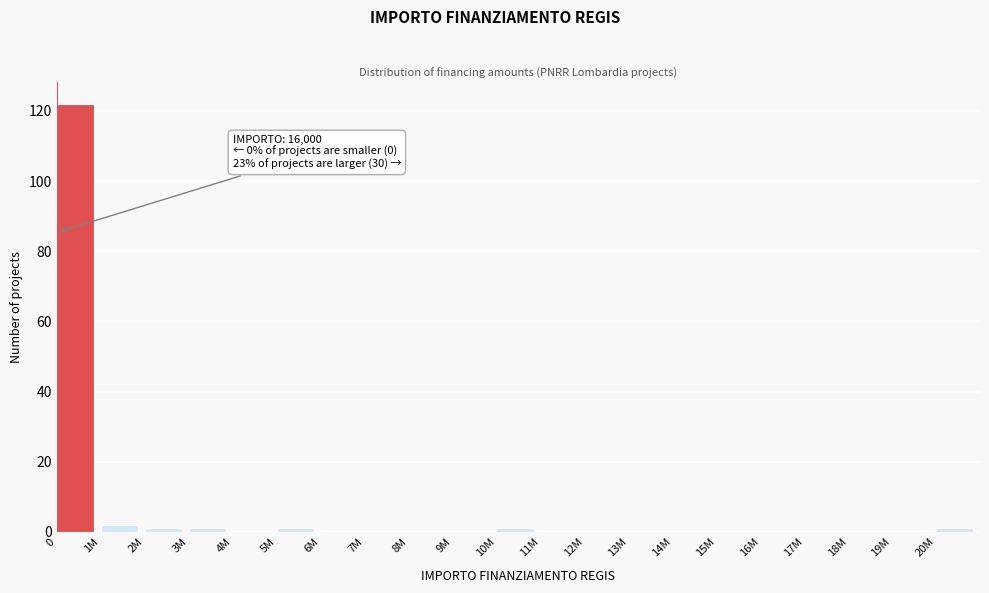

Reading left to right, list all the values displayed in this chart.

0=122	1M=2	2M=1	3M=1	4M=0	5M=1	6M=0	7M=0	8M=0	9M=0	10M=1	11M=0	12M=0	13M=0	14M=0	15M=0	16M=0	17M=0	18M=0	19M=0	20M=1